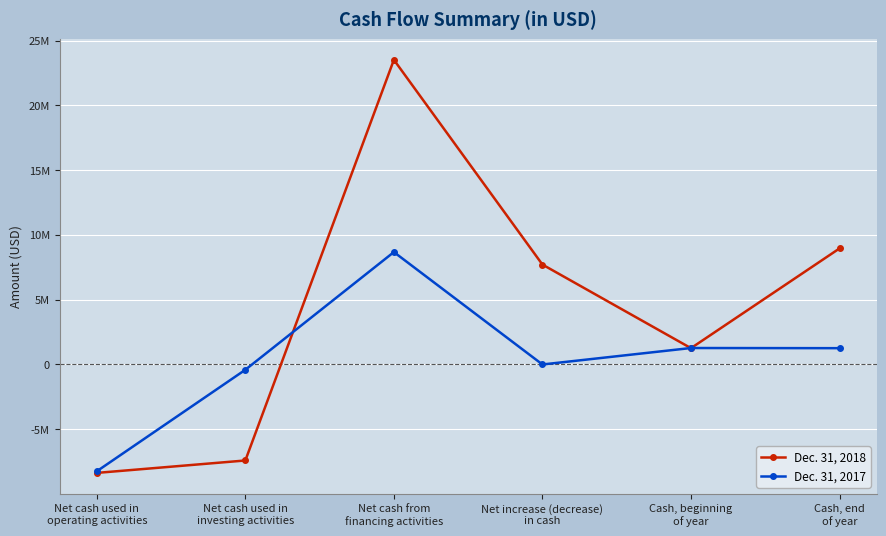

Which series has the largest total across all categories?

Dec. 31, 2018